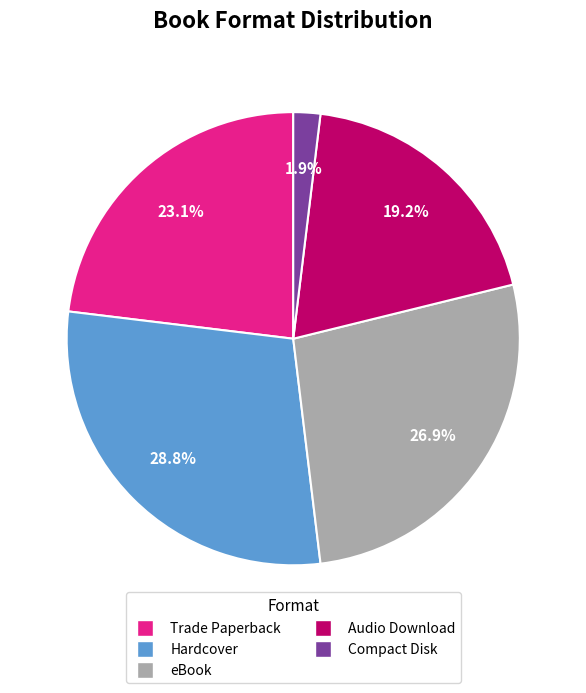

Rank the categories by value from highest to lowest.

Hardcover, eBook, Trade Paperback, Audio Download, Compact Disk